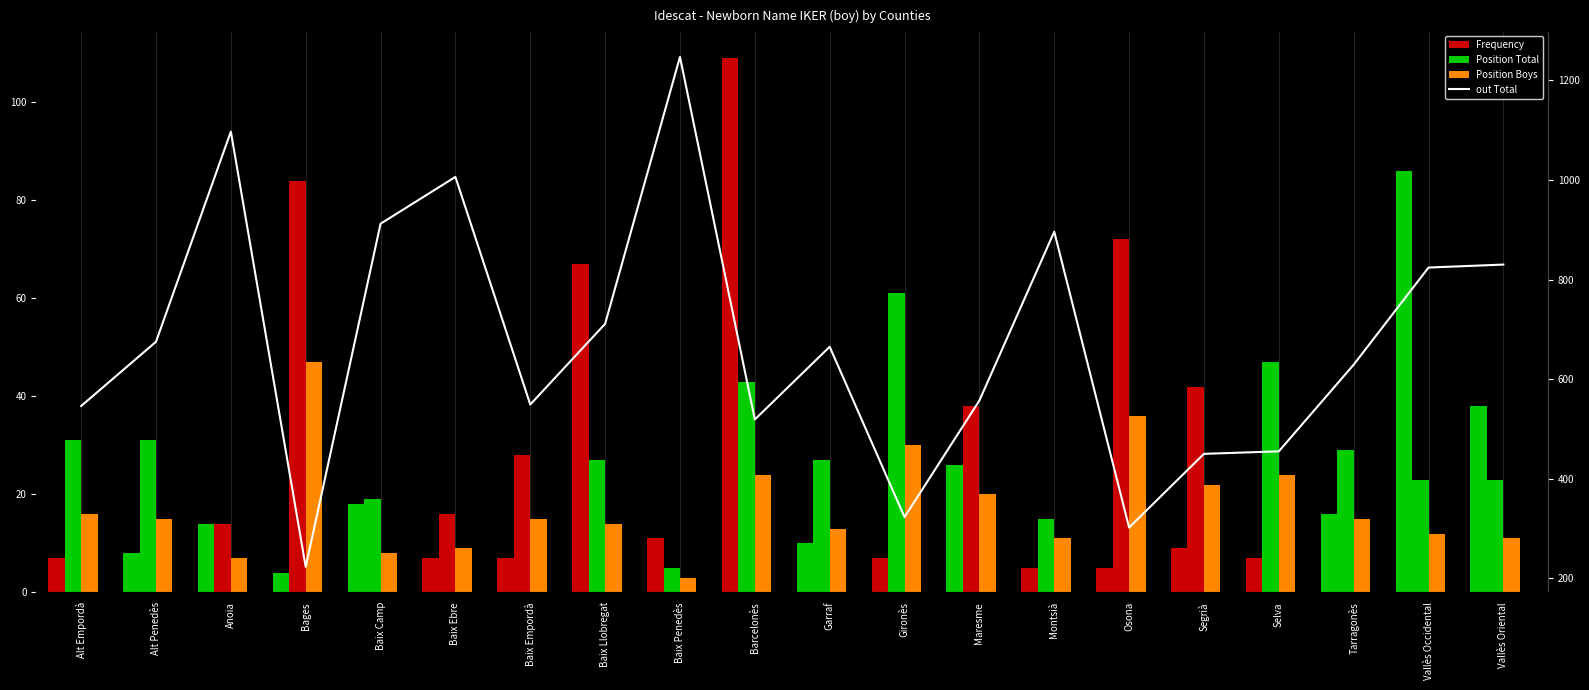

What is the total value across all series at Selva?

533